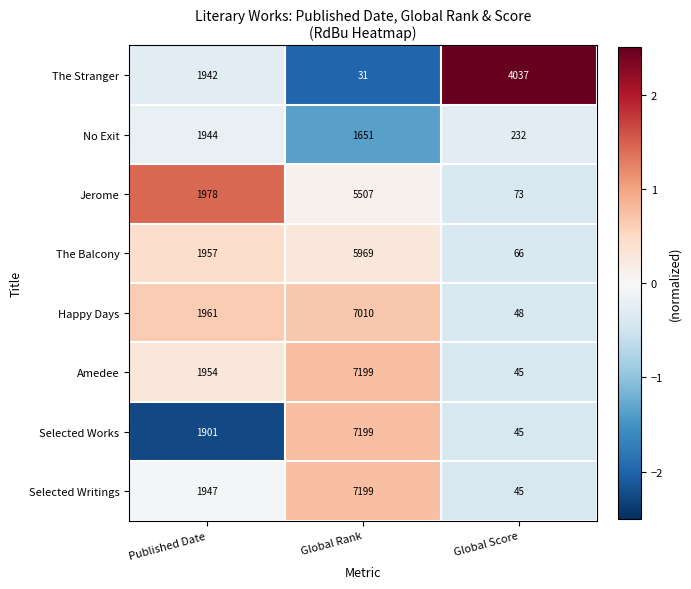

What is the smallest value displayed?

31